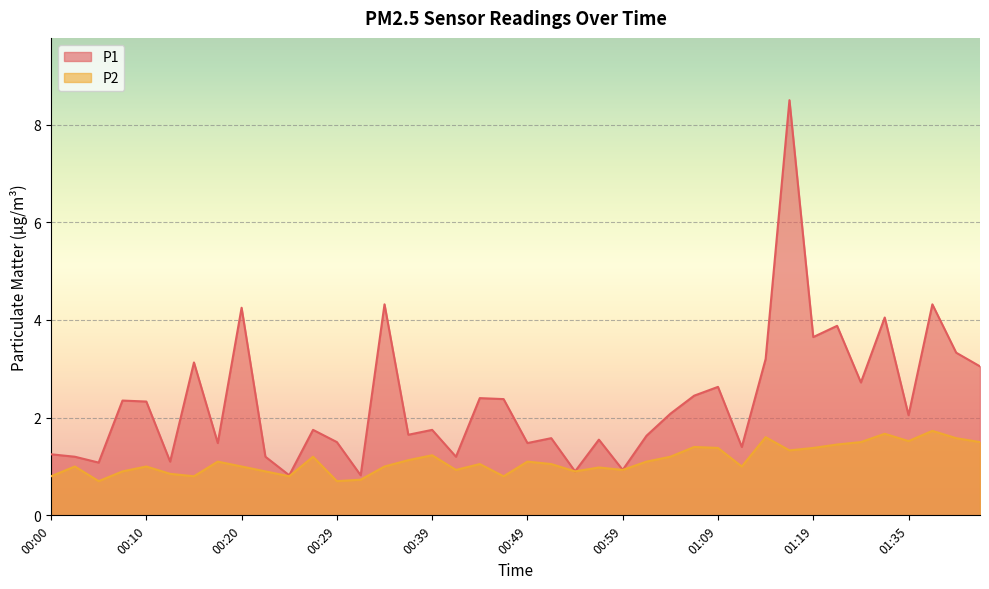

True or false: P1 has more than 2 points higher than both neighbors.

True